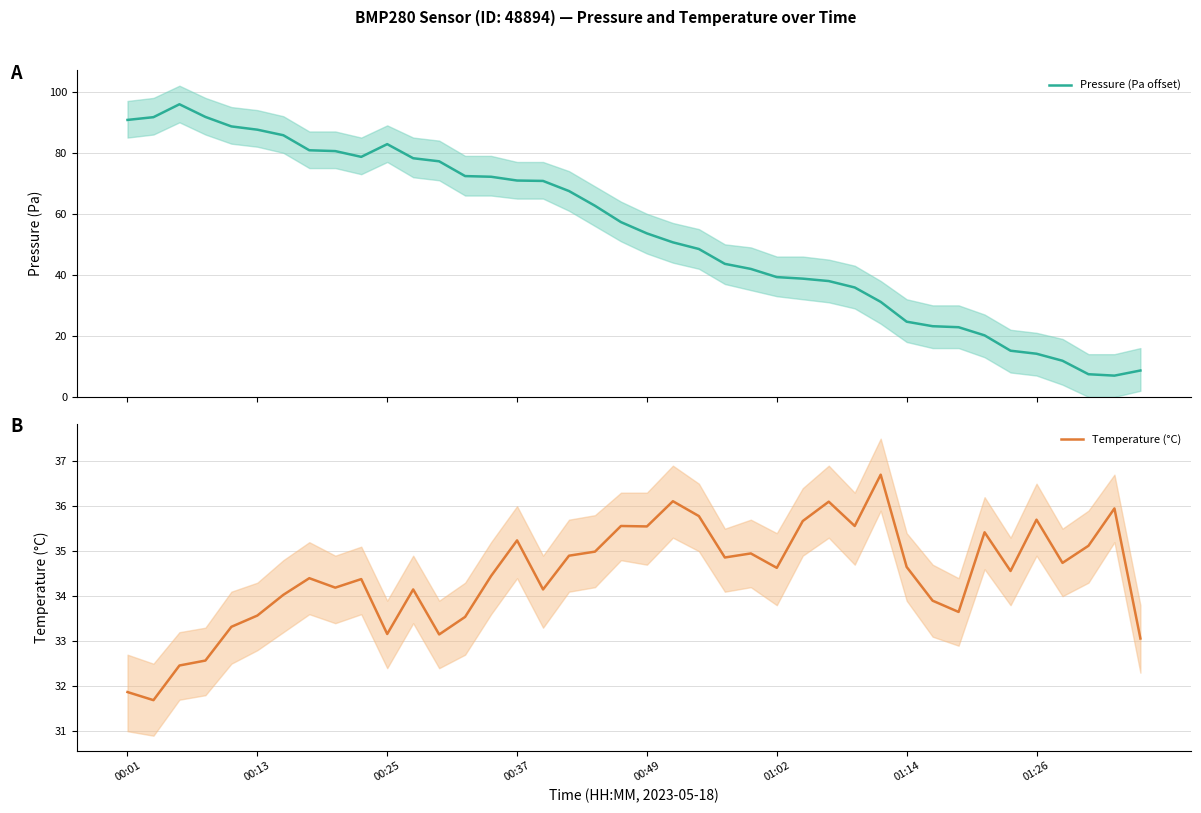

What is the sum of the Pressure (Pa offset) values at 22 and 13?

120.9